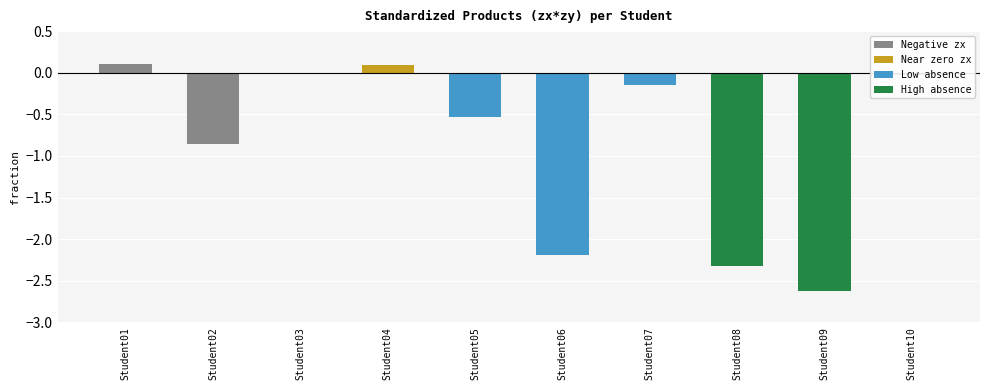

What is the difference between the values at Student09 and Student03?

2.6